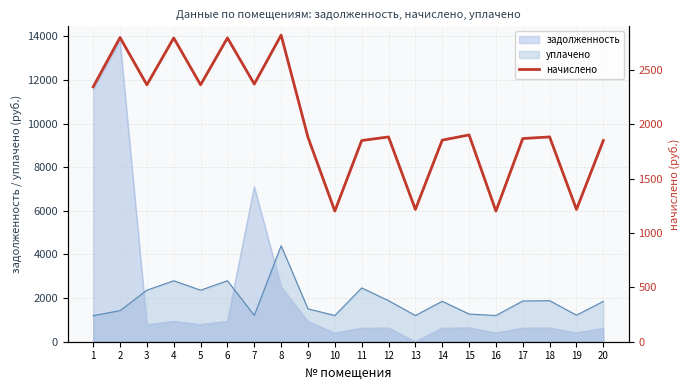

Reading left to right, transcribe all the data shown in this chart.

1=2344.9	2=2798.5	3=2363.4	4=2794.7	5=2363.4	6=2794.7	7=2370.7	8=2820.6	9=1880.4	10=1202.0	11=1850.9	12=1884.1	13=1216.7	14=1854.6	15=1902.5	16=1202.0	17=1869.3	18=1884.1	19=1216.7	20=1850.9